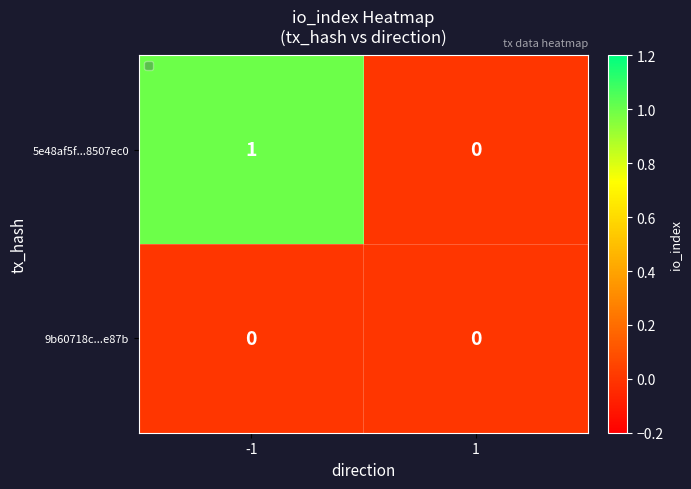

Reading right to left, what are all the values shown in this chart?

5e48af5f...8507ec0: 0	1
9b60718c...e87b: 0	0